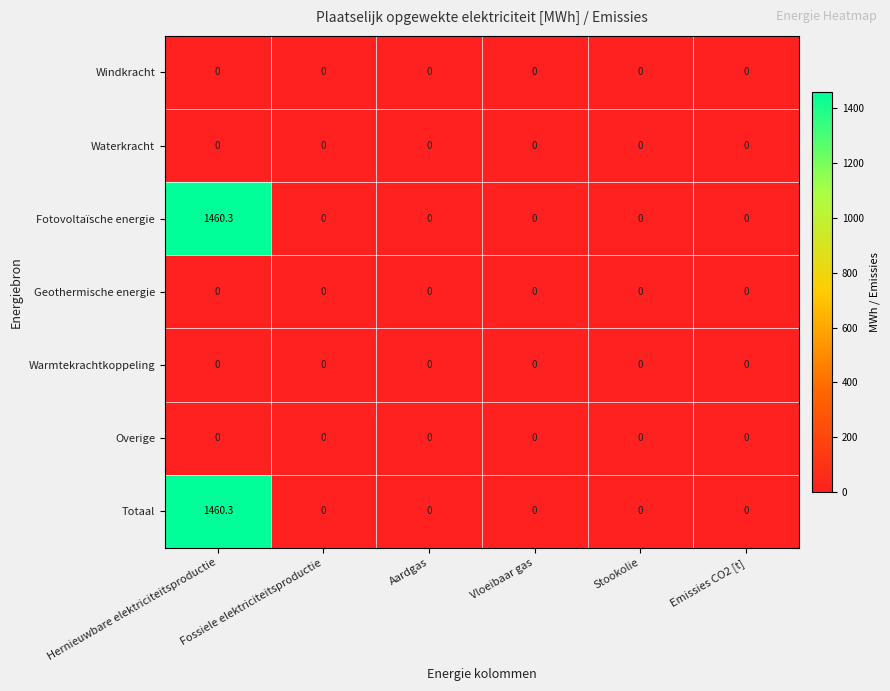

The value of Warmtekrachtkoppeling at Stookolie is 0.0. True or false?

True